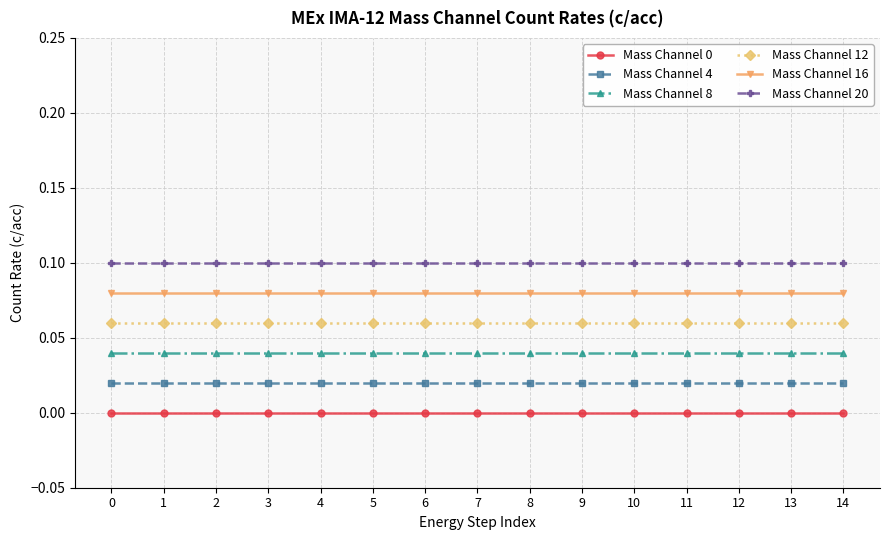

True or false: Mass Channel 20 and Mass Channel 12 intersect in this chart.

False